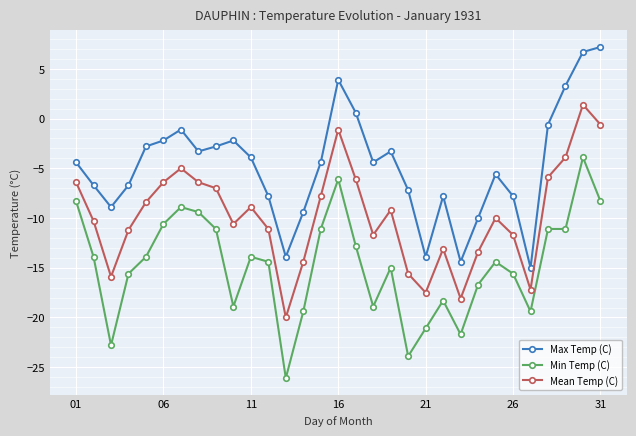

What is the value of the Mean Temp (C) point at the 30th from the left?

1.4